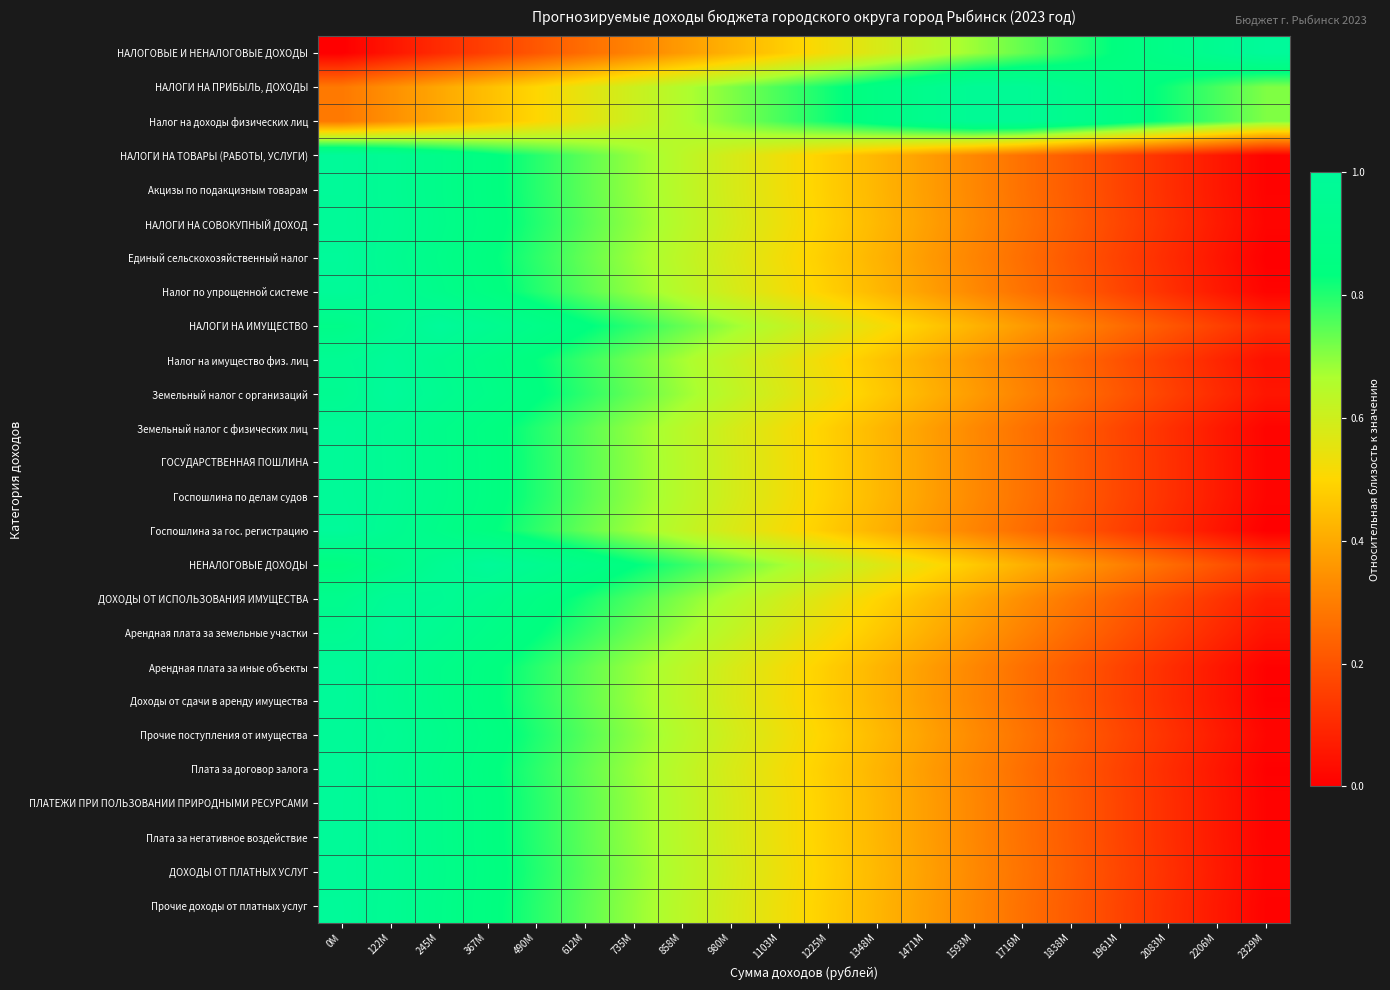

At 367M, list the series in order from largest to smallest.

НЕНАЛОГОВЫЕ ДОХОДЫ, НАЛОГИ НА ИМУЩЕСТВО, ДОХОДЫ ОТ ИСПОЛЬЗОВАНИЯ ИМУЩЕСТВА, Земельный налог с организаций, Арендная плата за земельные участки, Налог на имущество физ. лиц, Прочие поступления от имущества, ГОСУДАРСТВЕННАЯ ПОШЛИНА, Госпошлина по делам судов, НАЛОГИ НА СОВОКУПНЫЙ ДОХОД, ДОХОДЫ ОТ ПЛАТНЫХ УСЛУГ, Земельный налог с физических лиц, Налог по упрощенной системе, ПЛАТЕЖИ ПРИ ПОЛЬЗОВАНИИ ПРИРОДНЫМИ РЕСУРСАМИ, Плата за негативное воздействие, НАЛОГИ НА ТОВАРЫ (РАБОТЫ, УСЛУГИ), Акцизы по подакцизным товарам, Прочие доходы от платных услуг, Арендная плата за иные объекты, Доходы от сдачи в аренду имущества, Плата за договор залога, Единый сельскохозяйственный налог, Госпошлина за гос. регистрацию, НАЛОГИ НА ПРИБЫЛЬ, ДОХОДЫ, Налог на доходы физических лиц, НАЛОГОВЫЕ И НЕНАЛОГОВЫЕ ДОХОДЫ